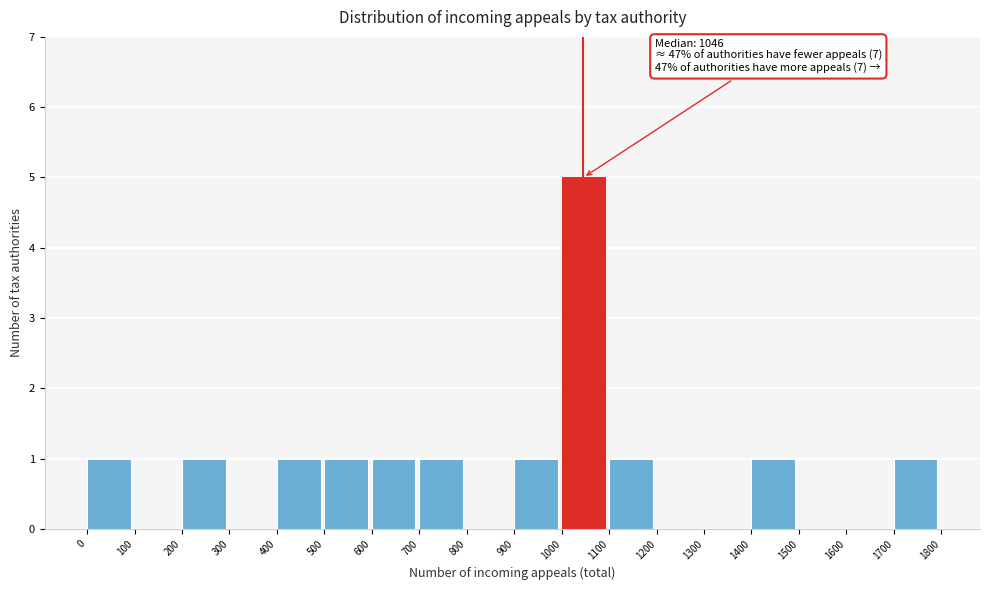

Which range on the x-axis has the tallest bar?

1000 to 1100